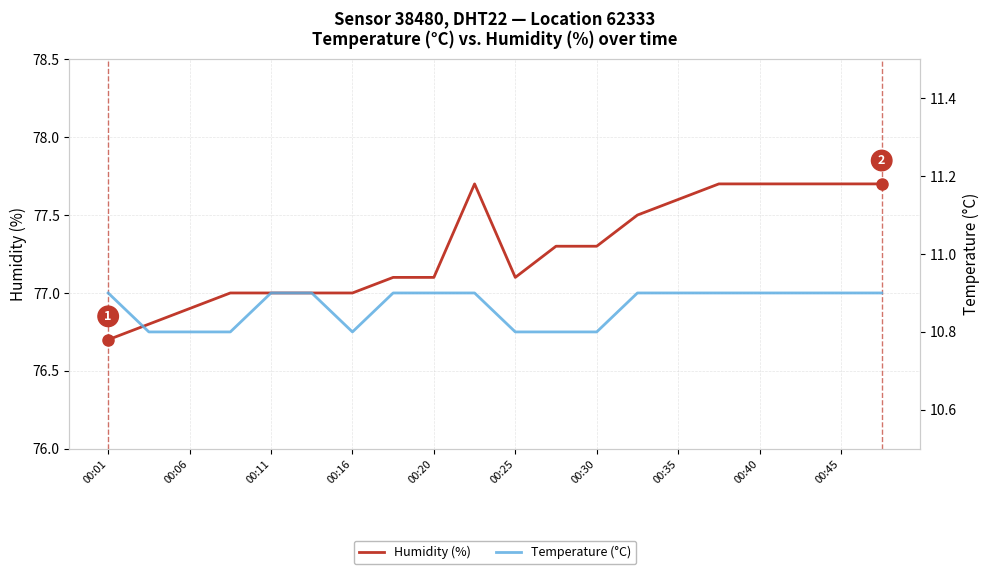

Is this an area chart (filled region under the line)?

No